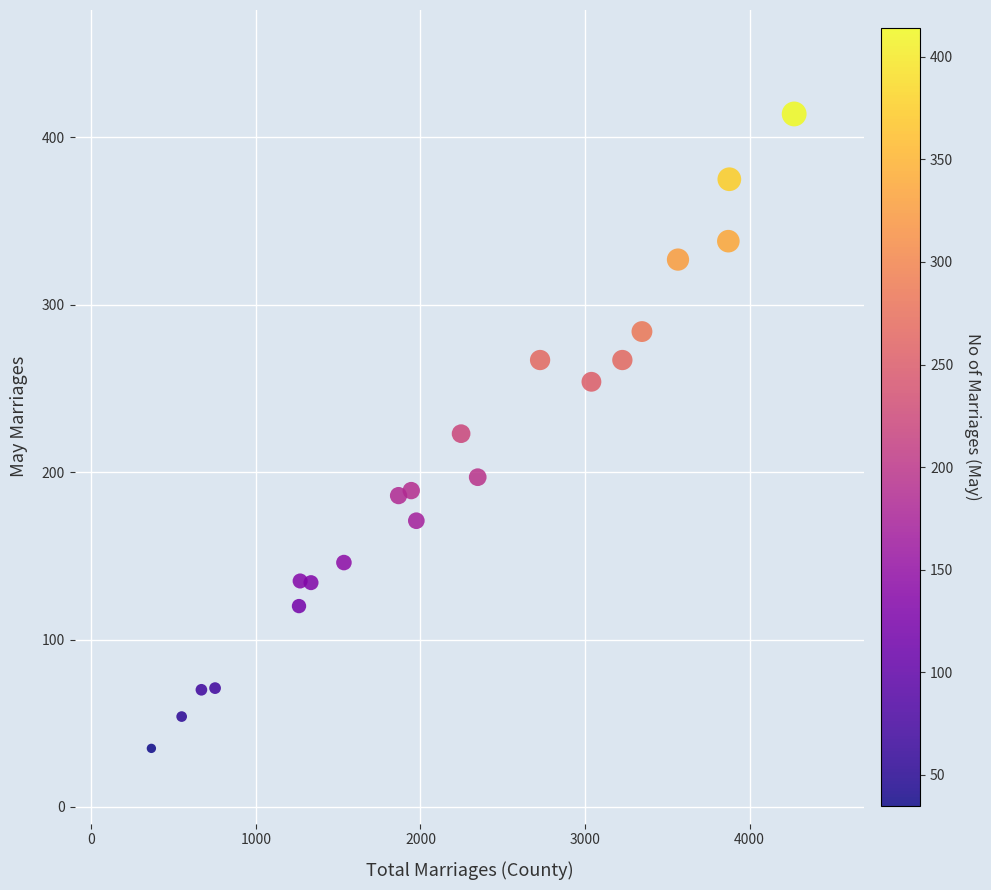

What is the range of Y values (max minus min)?

379